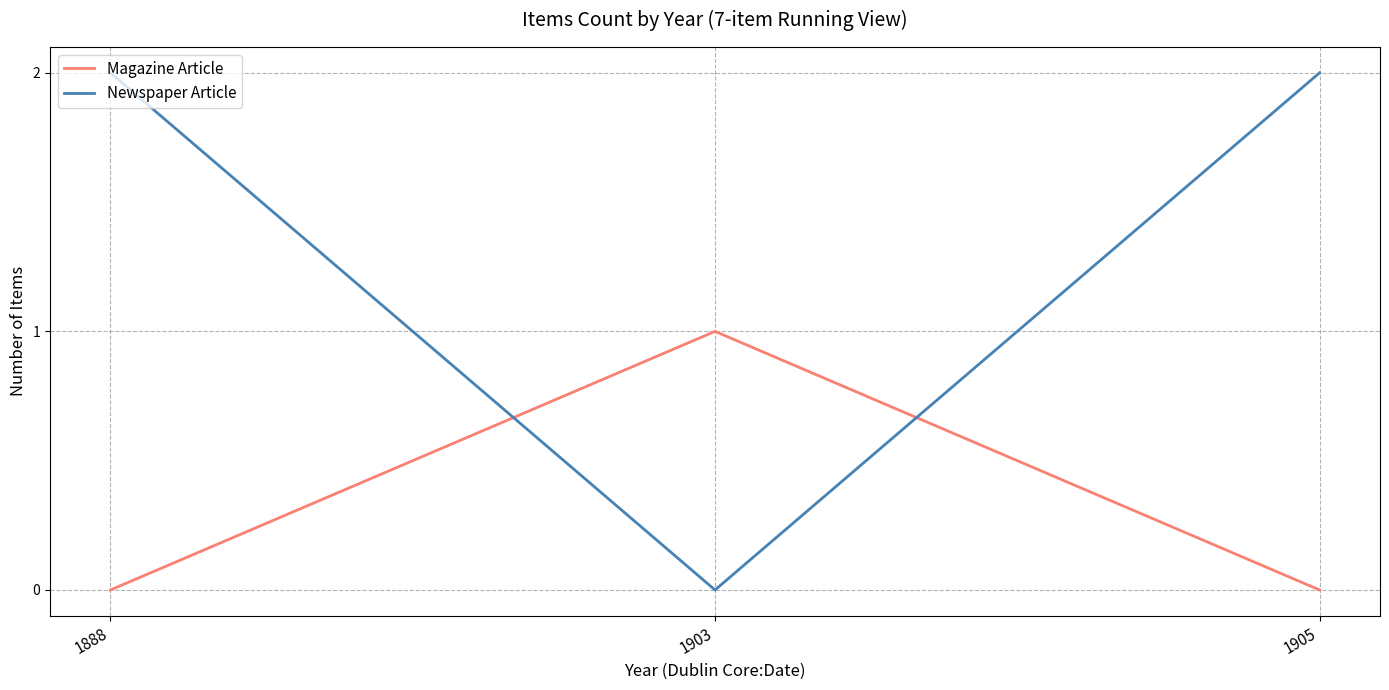

Rank the series at 1905 from highest to lowest value.

Newspaper Article, Magazine Article